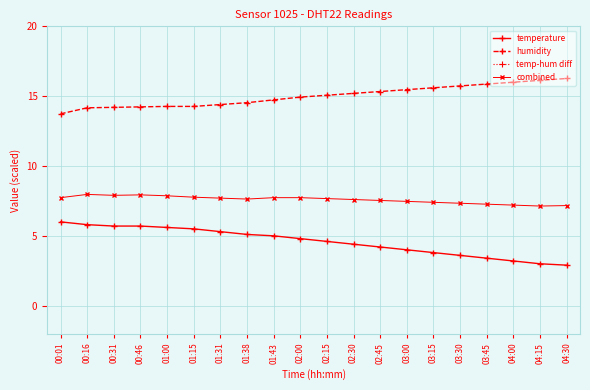

Where is temperature nearest to the value 4?

03:00